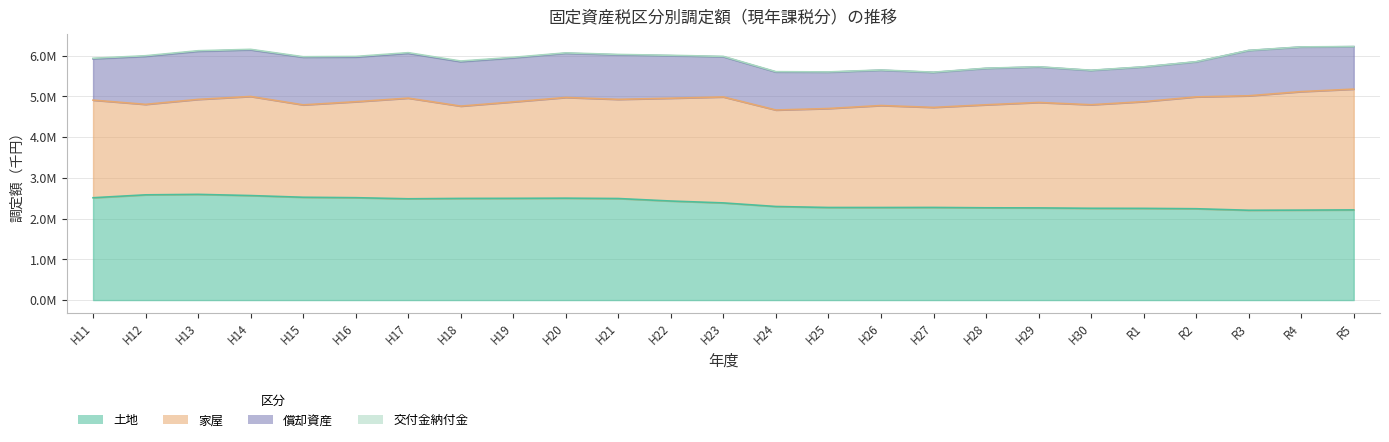

How many intersections are there between 家屋 and 土地?

1